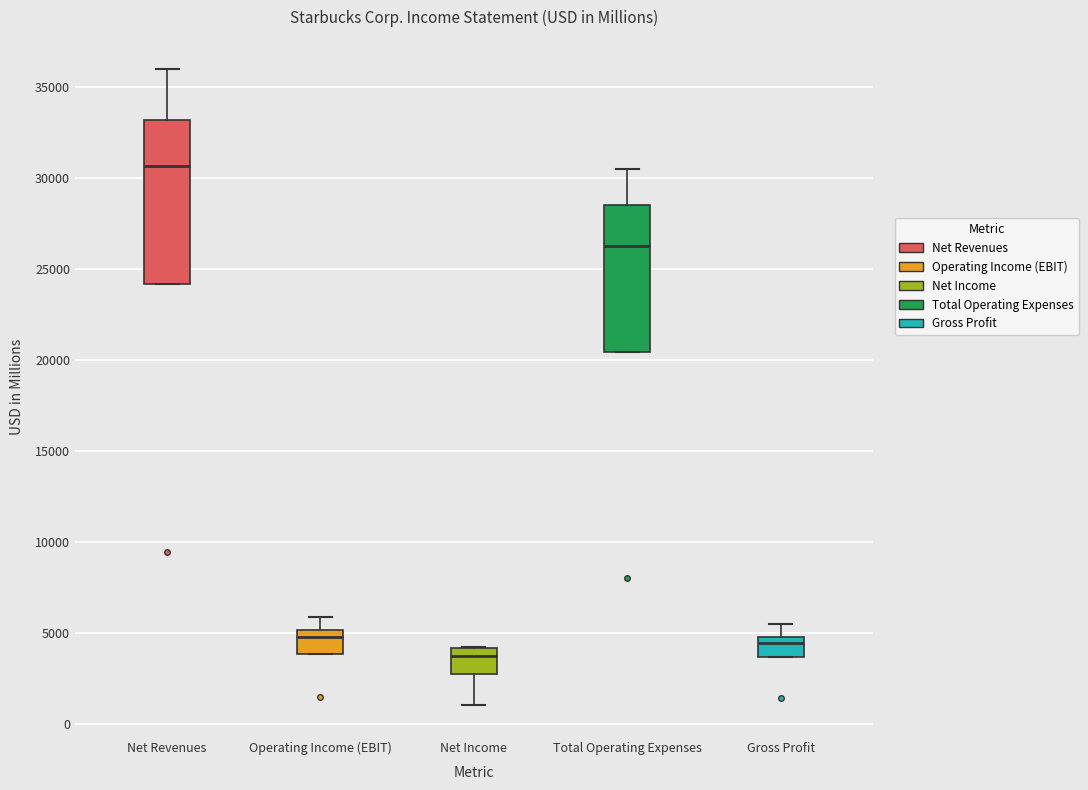

Where does the median line of the box for Net Revenues sit on the y-axis? The values are not printed on the chart, so give them approximately, as read against the axis.

30500